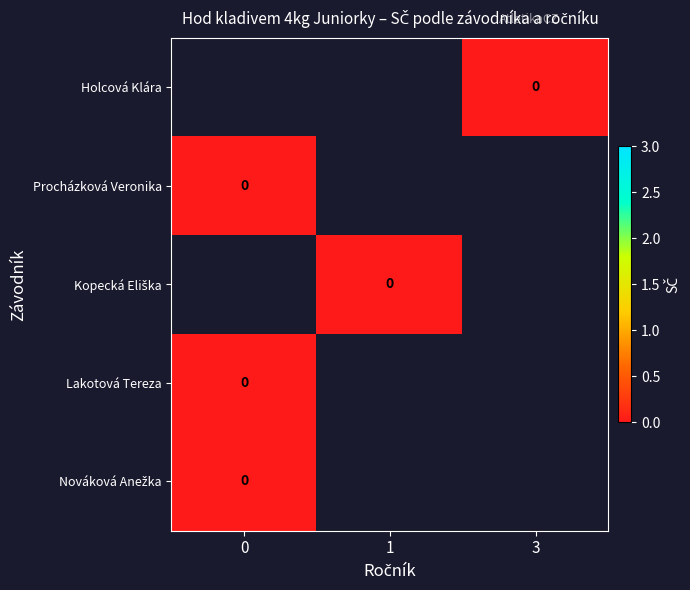

How many data points does each series have?

3